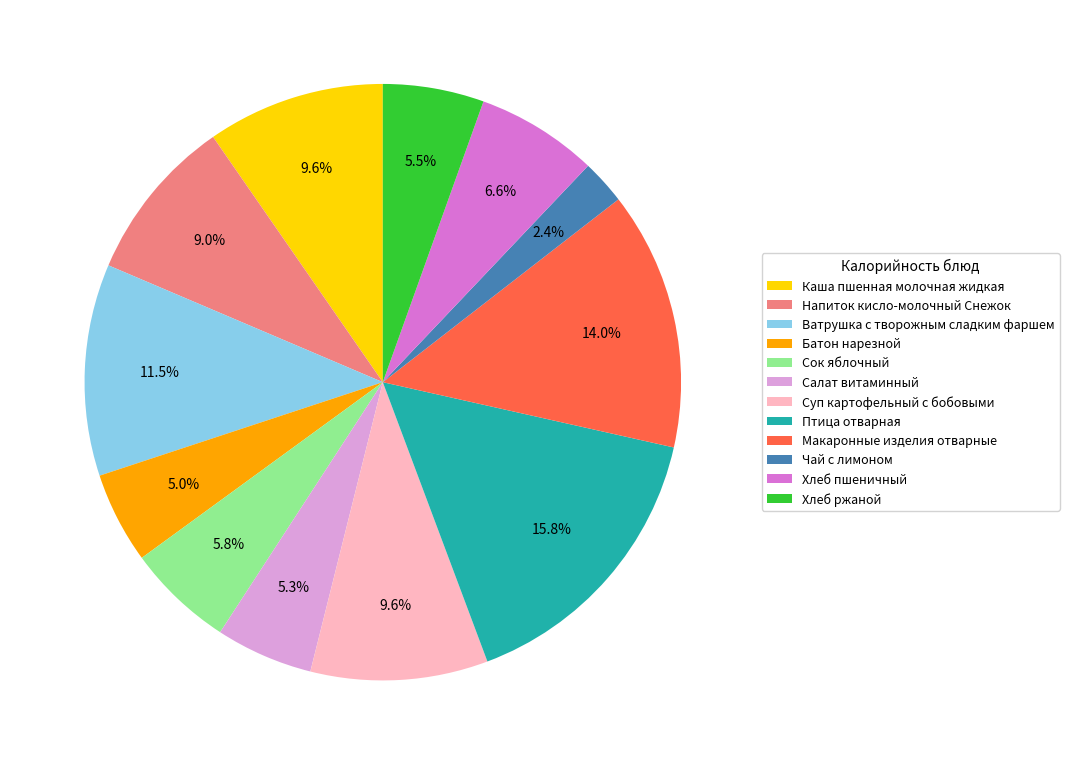

Is there a majority slice in this chart?

No